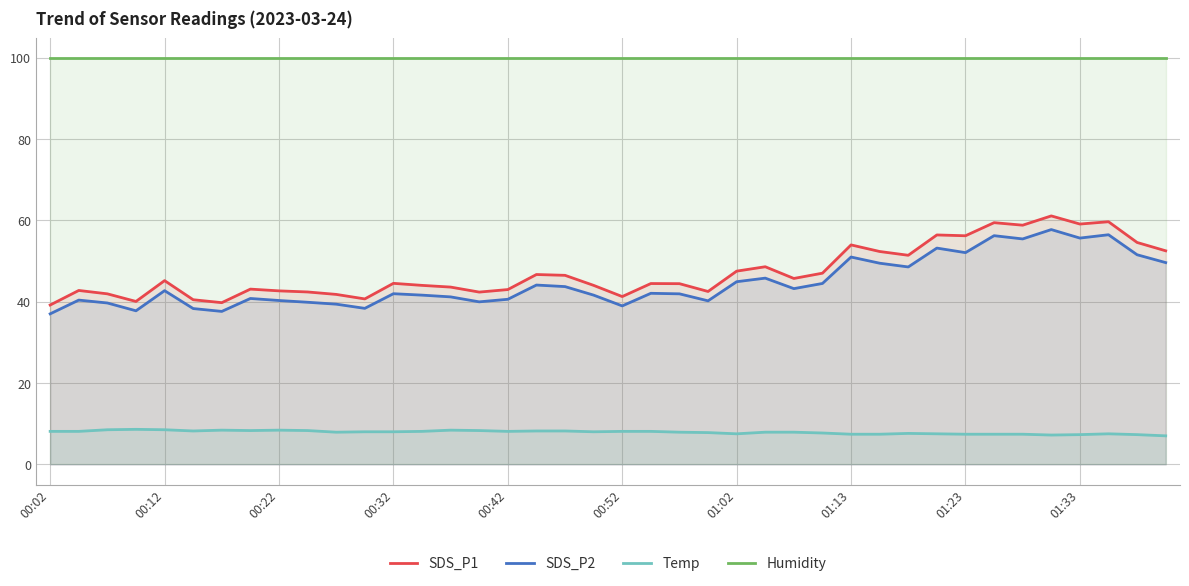

At how many categories does at least one series exceed 95?

40